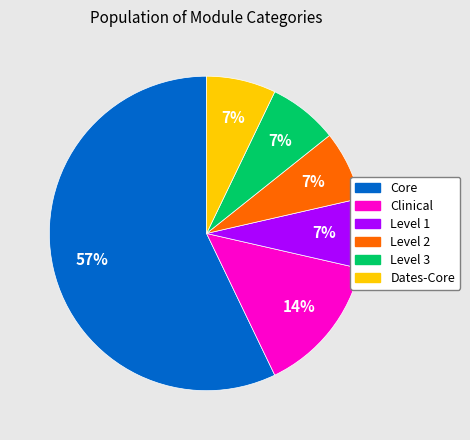

Between Core and Level 1, which is larger?

Core